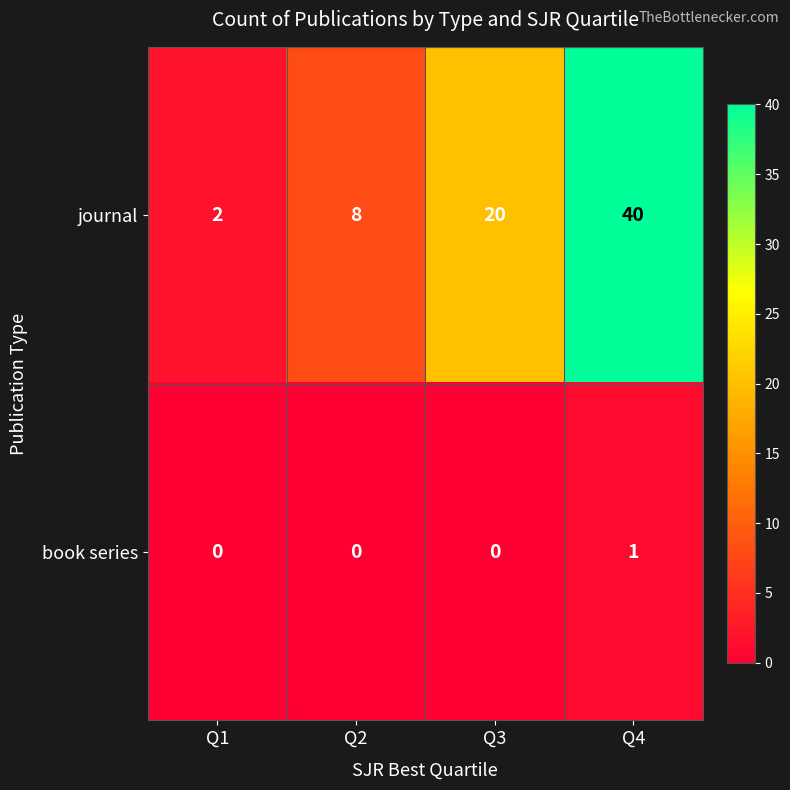

How many categories are shown in the chart?

4